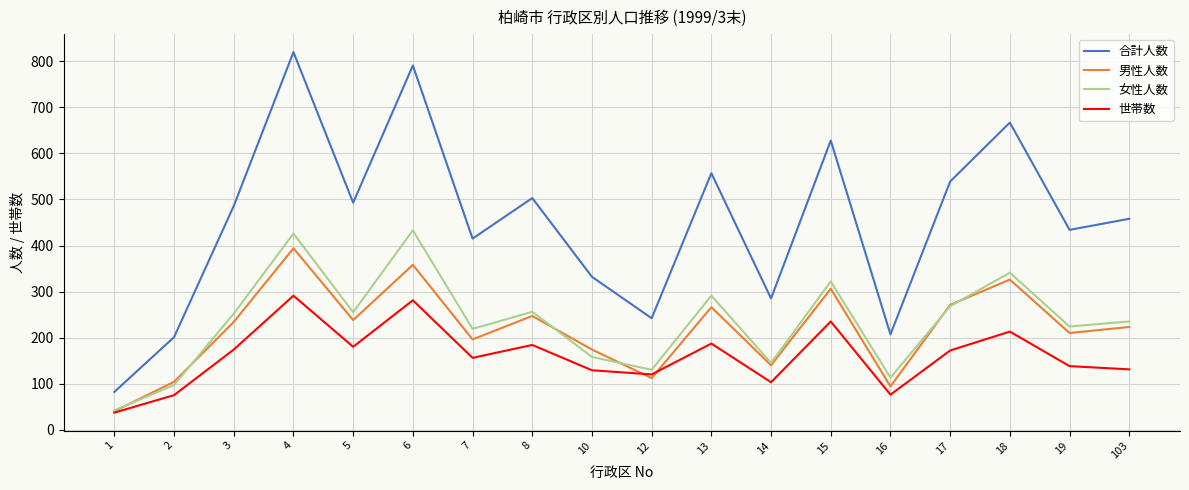

Which series changed the most between 2 and 19?

合計人数